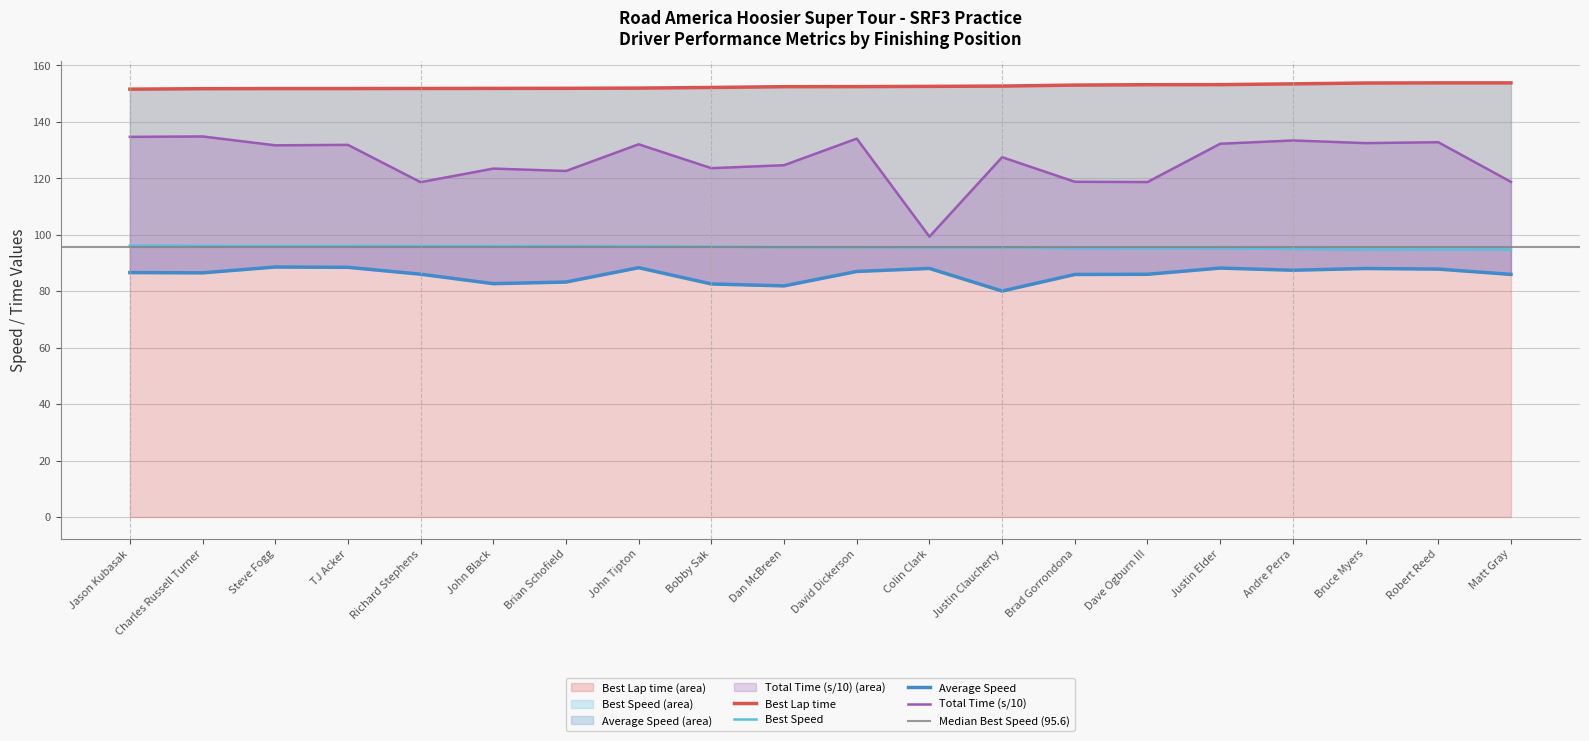

Rank the series by their maximum value, from highest to lowest.

Best Lap time, Total Time (s/10), Best Speed, Average Speed